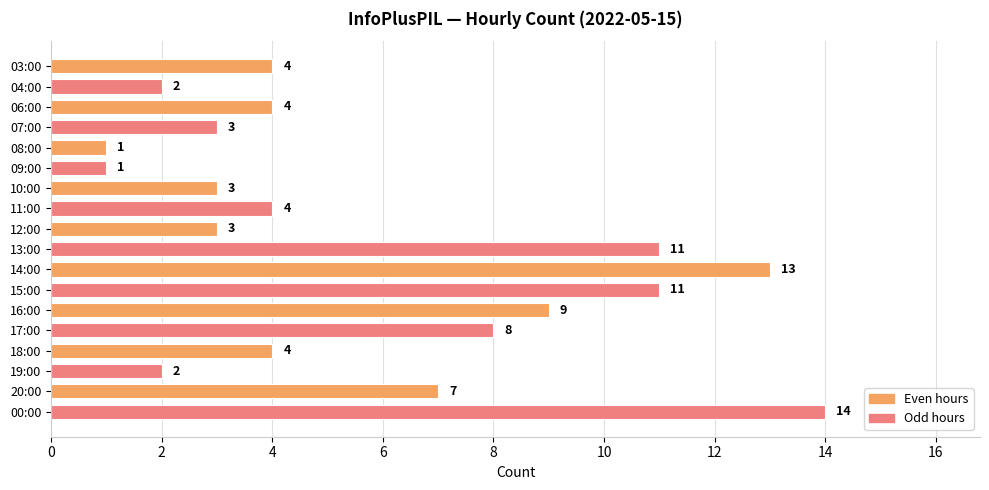

How many bars are there in total?

18